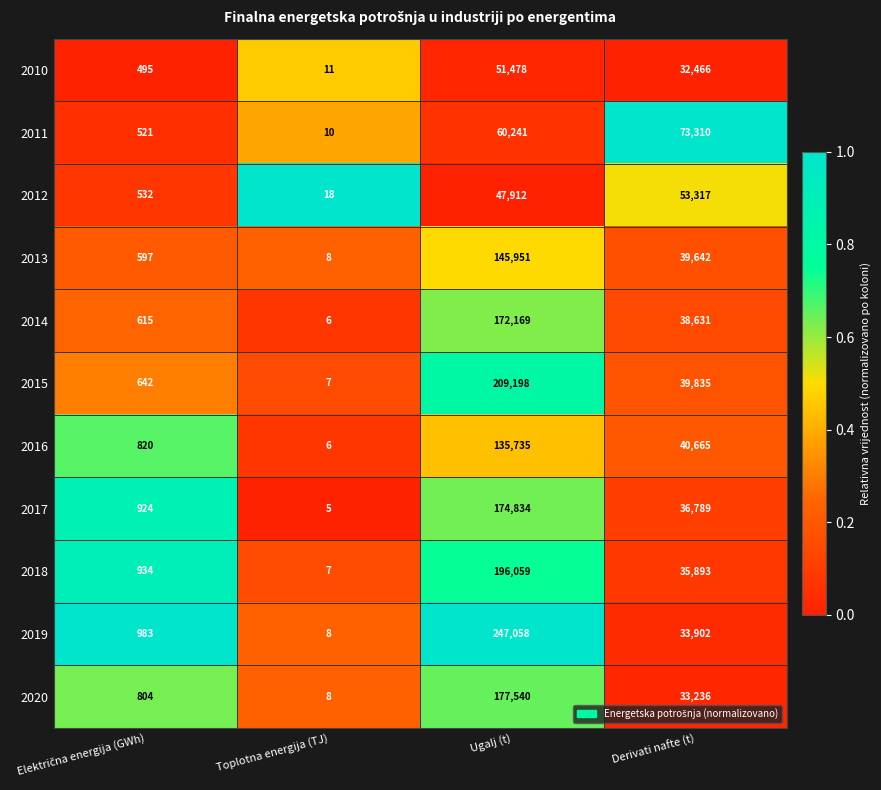

What is the approximate value of 2019 at Toplotna energija (TJ)?

8